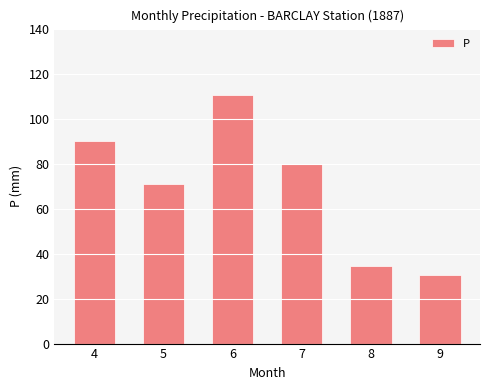

Which label corresponds to the largest value in the chart?

6